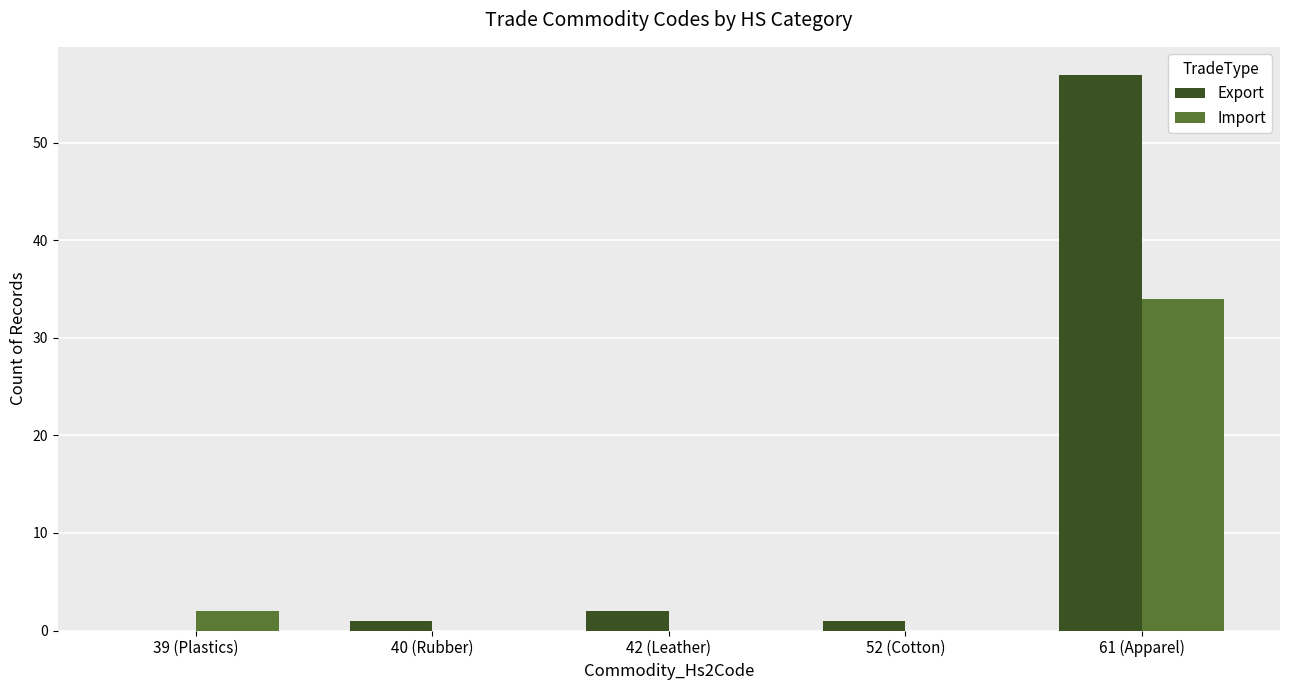

What are all the series names shown in the legend?

Export, Import